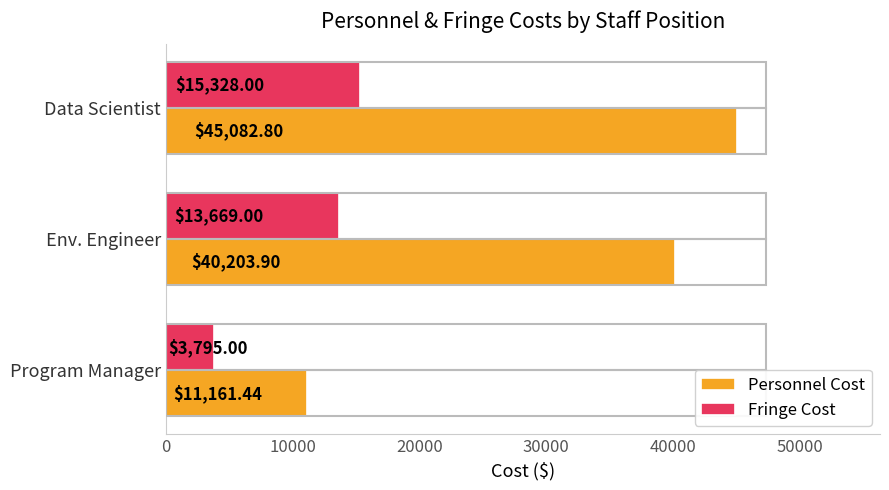

Rank the series by their maximum value, from highest to lowest.

Personnel Cost, Fringe Cost